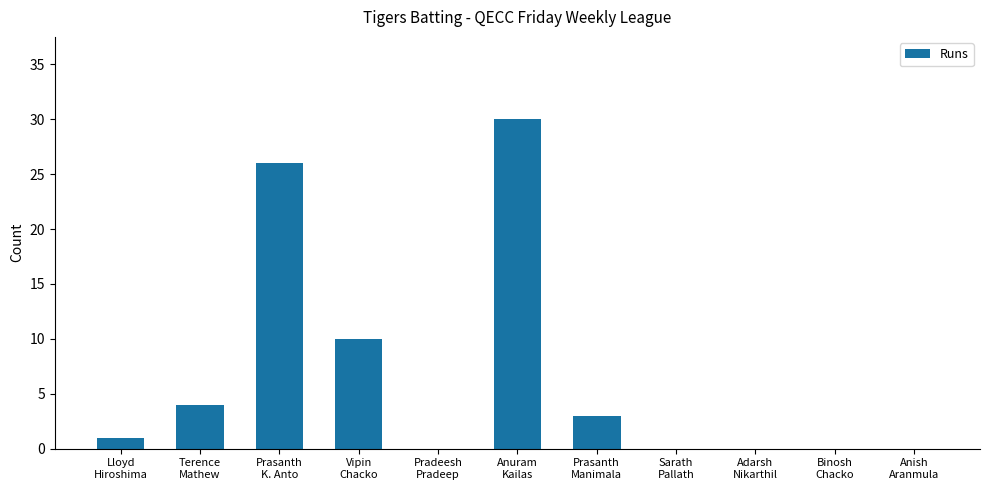

The value at Terence
Mathew is 4. True or false?

True